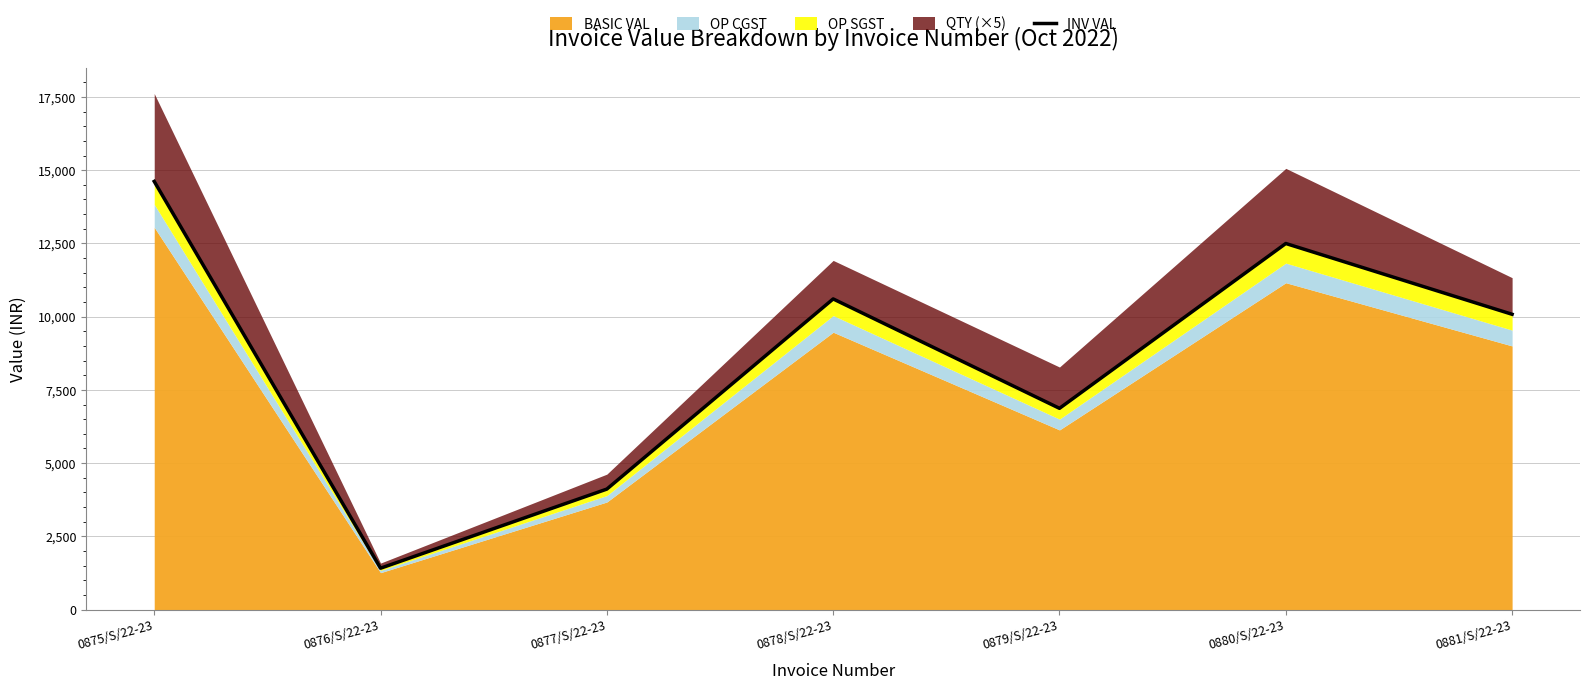

At which category does the chart reach its minimum across all series?

0876/S/22-23